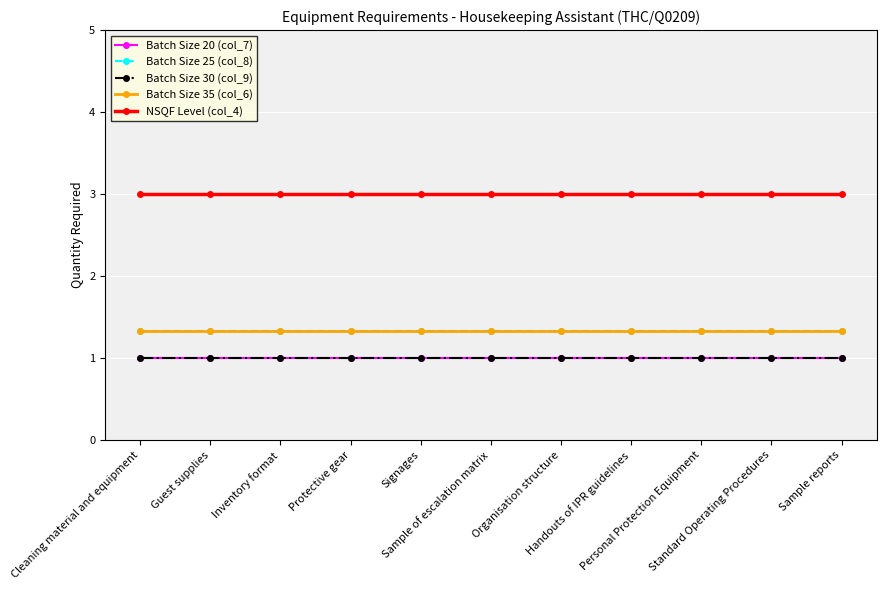

Does the chart have visible grid lines?

Yes